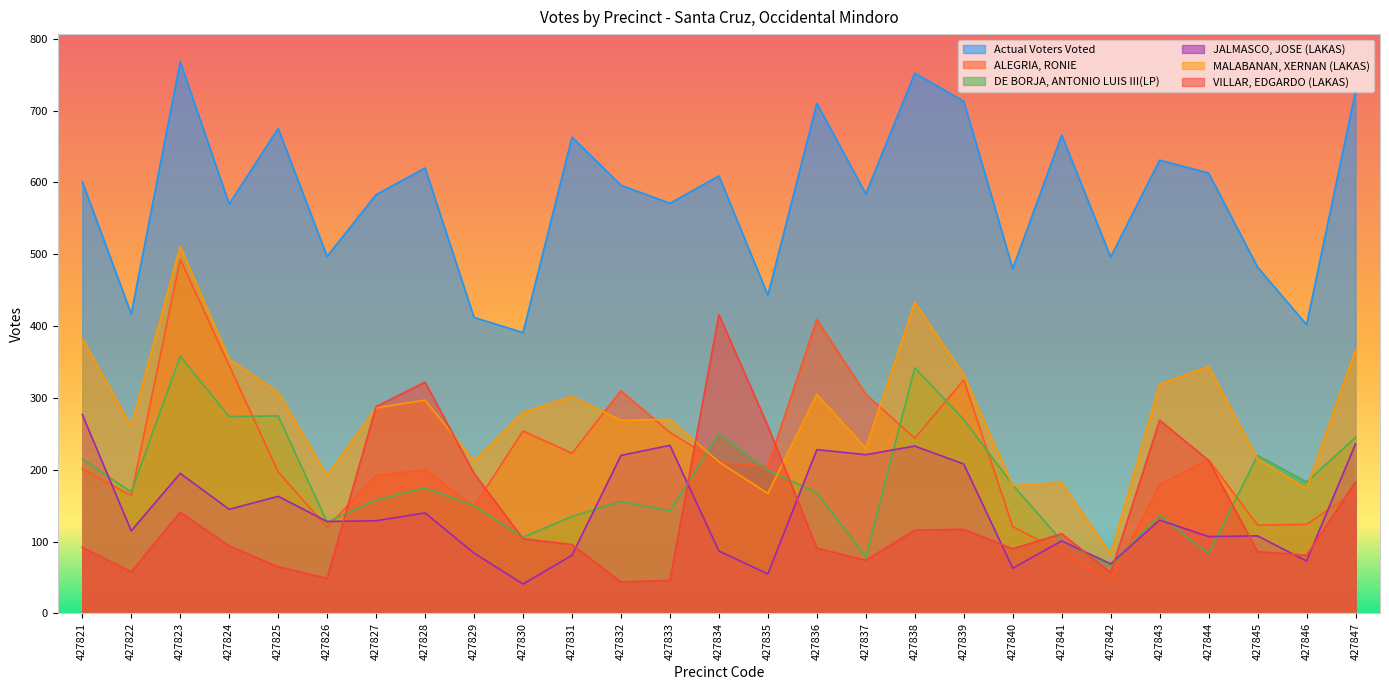

What is the value of the Actual Voters Voted point at the 16th from the left?

710